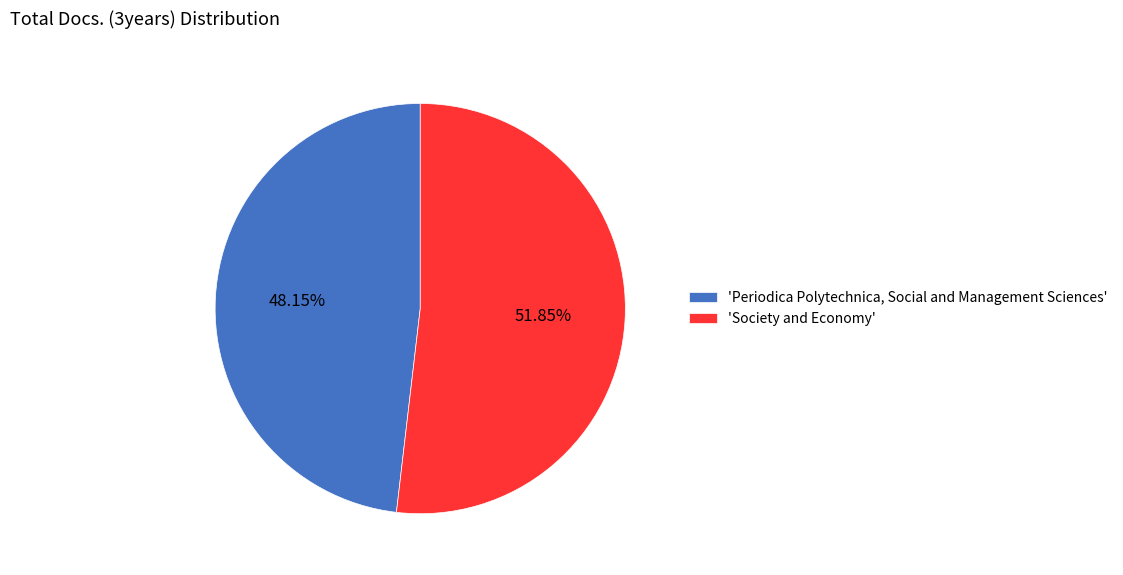

Which slice is the largest?

'Society and Economy'